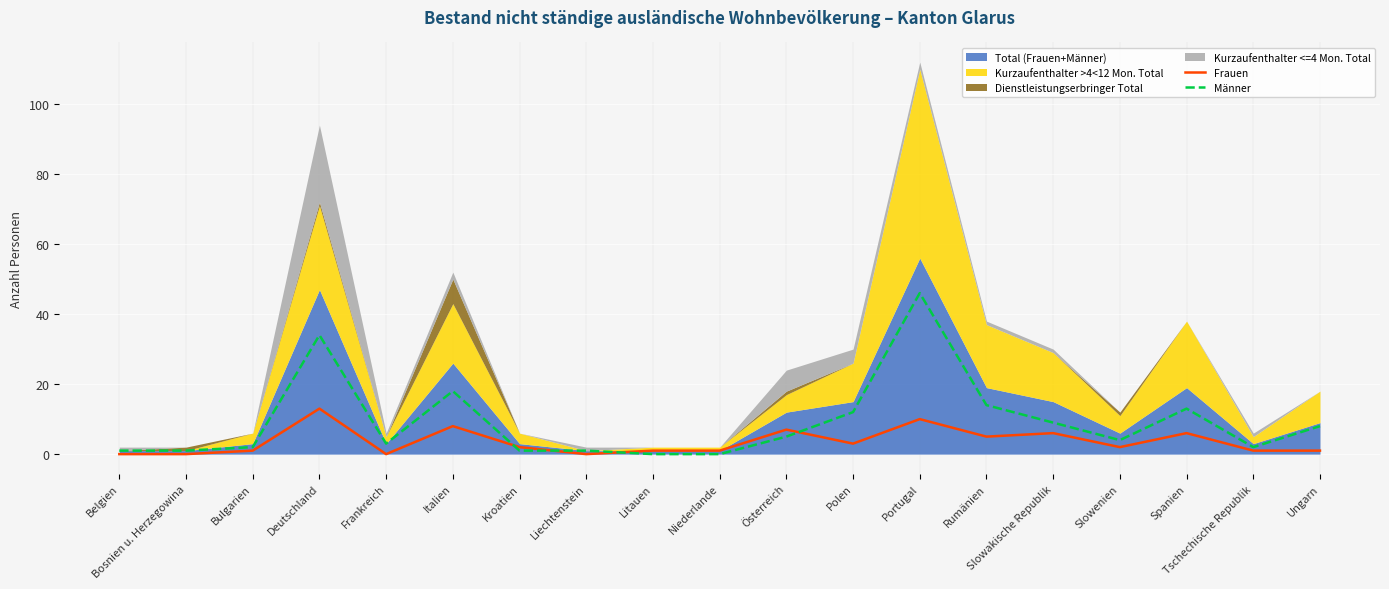

Where is the first local minimum for Männer?

Frankreich